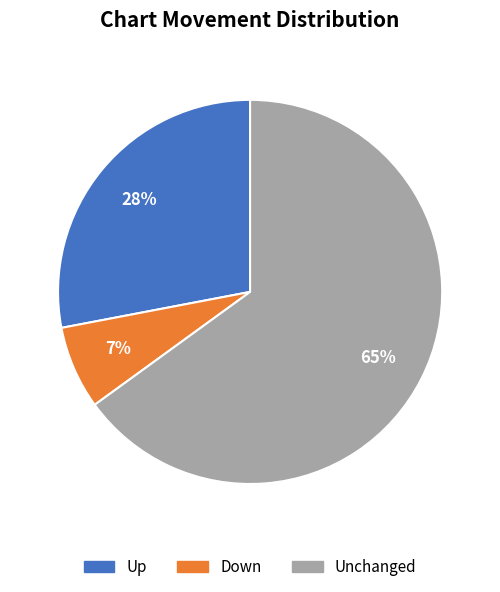

To the nearest percent, what is the difference between the largest and smallest slice percentages?

58%